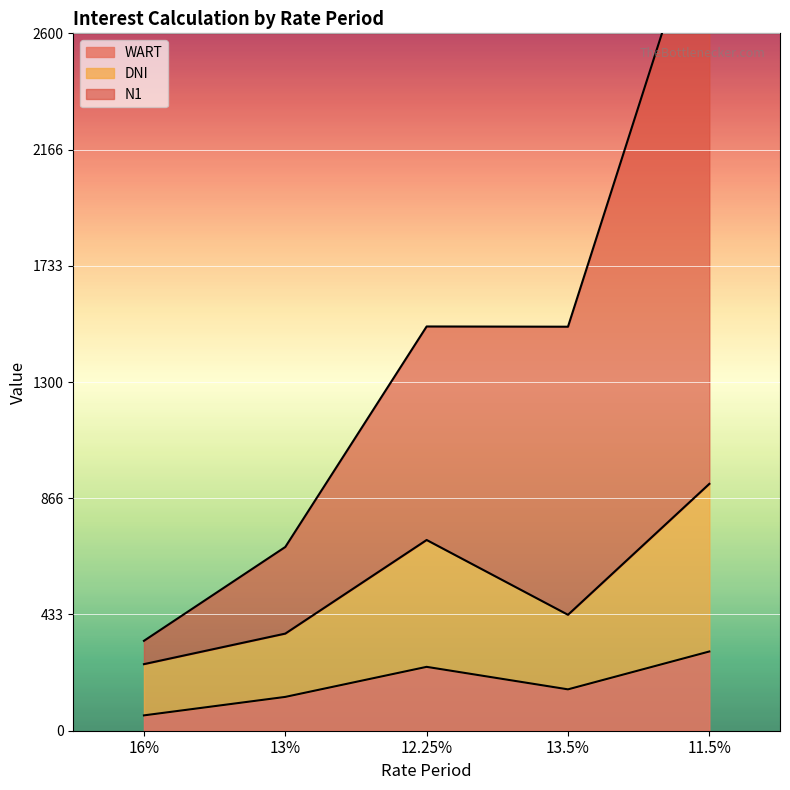

True or false: DNI has a value of 362.1 at 13%.

True